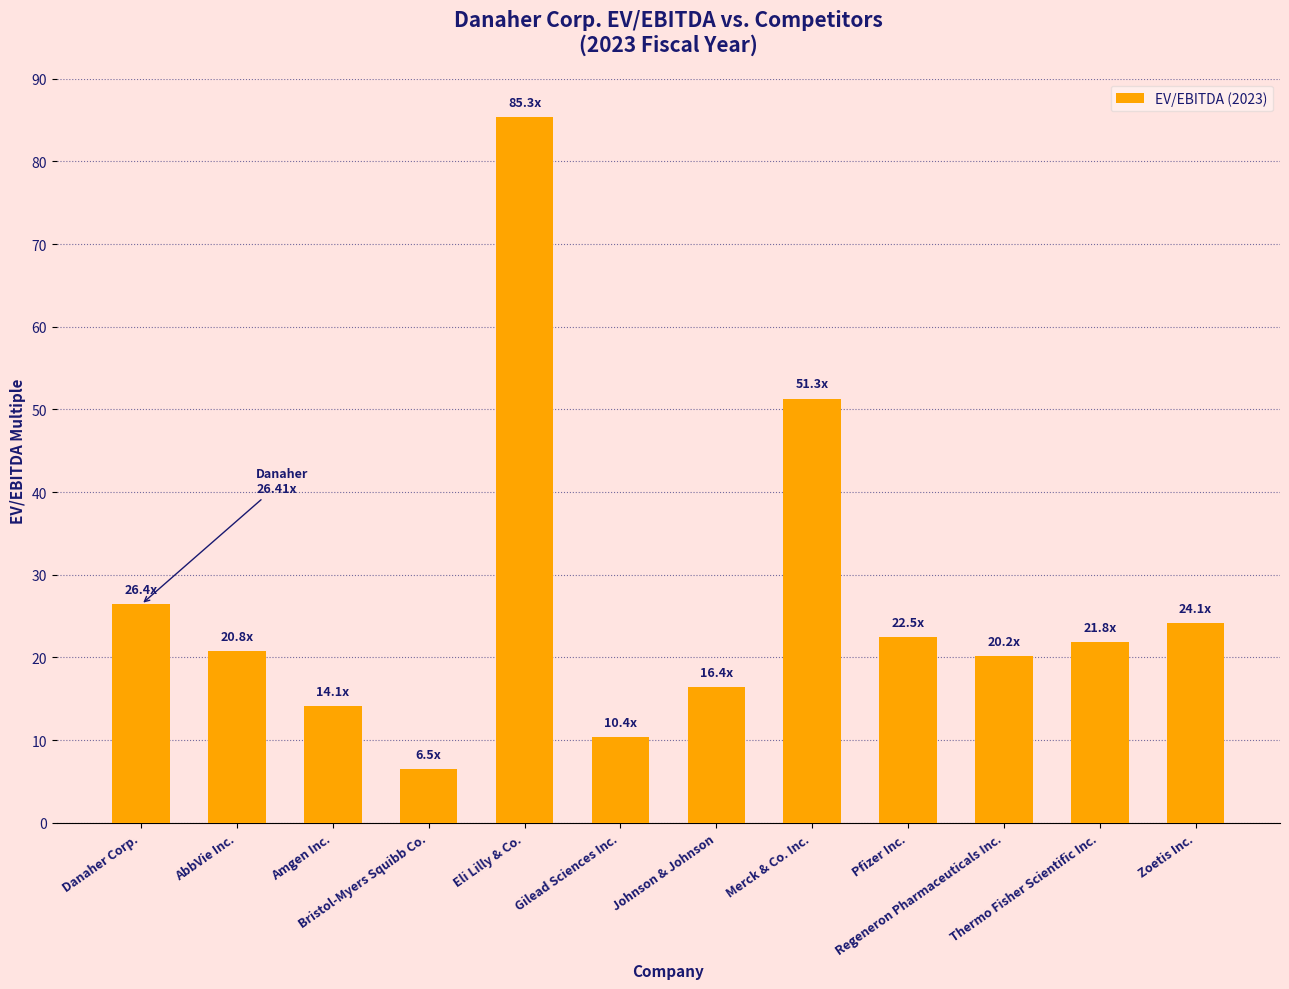

Are the bars horizontal?

No